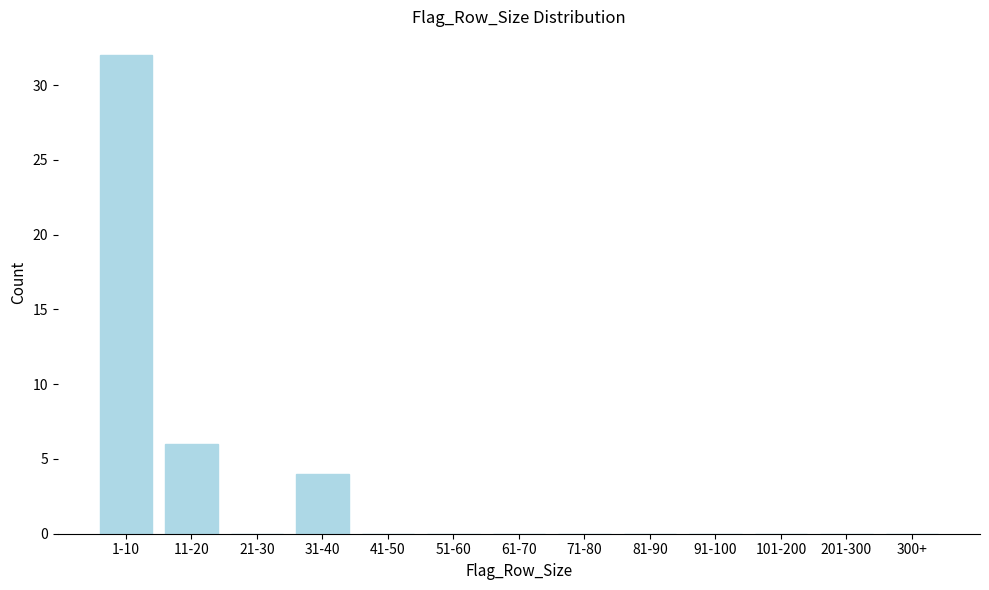

Reading left to right, transcribe all the data shown in this chart.

1-10=32	11-20=6	21-30=0	31-40=4	41-50=0	51-60=0	61-70=0	71-80=0	81-90=0	91-100=0	101-200=0	201-300=0	300+=0